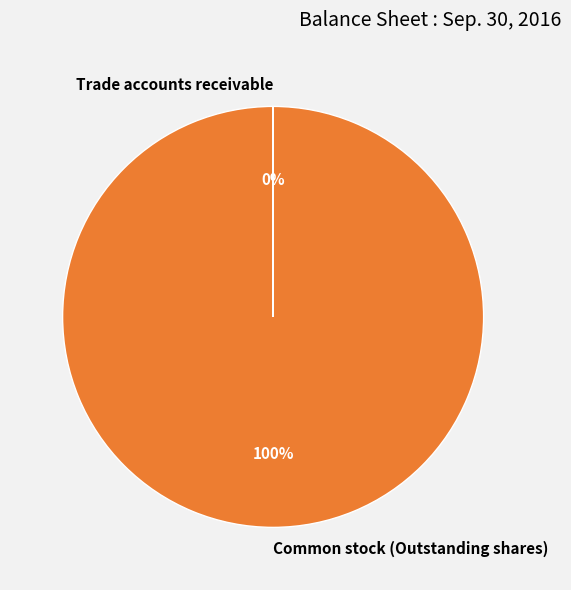

Which category accounts for the majority?

Common stock (Outstanding shares)